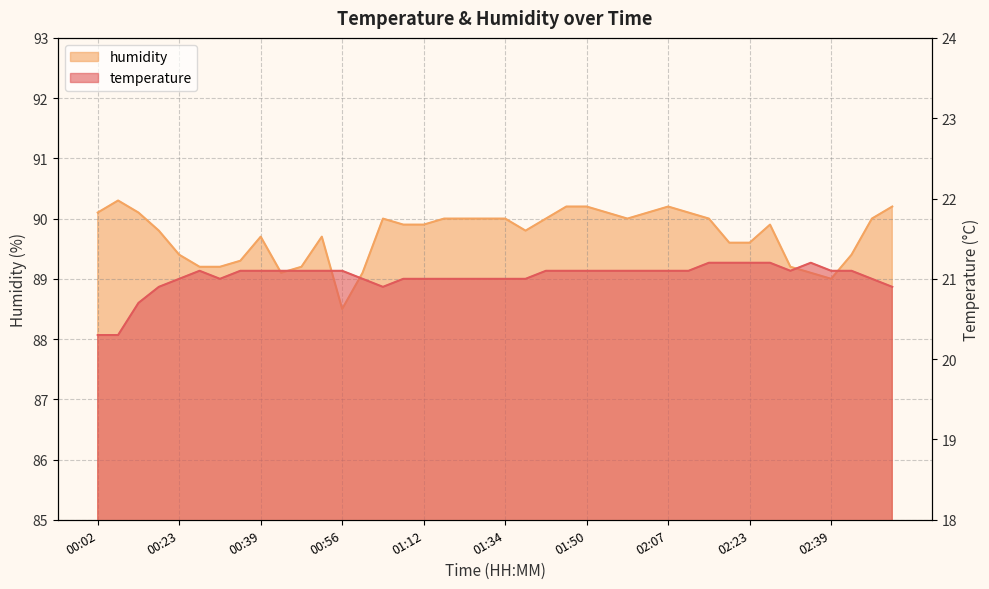

At which label does temperature reach its peak?

02:15